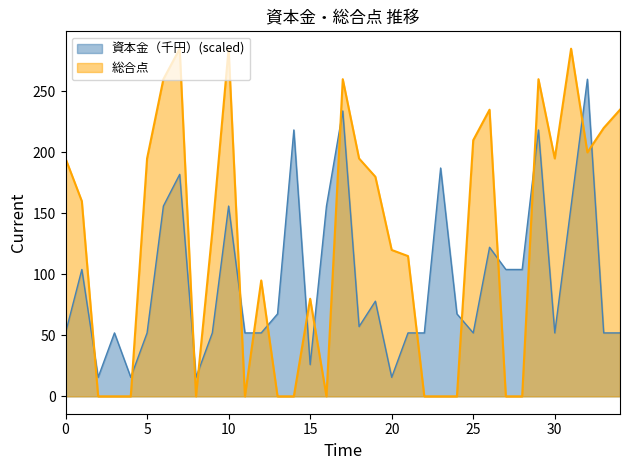

True or false: 総合点 and 資本金（千円）(scaled) cross at least once.

True